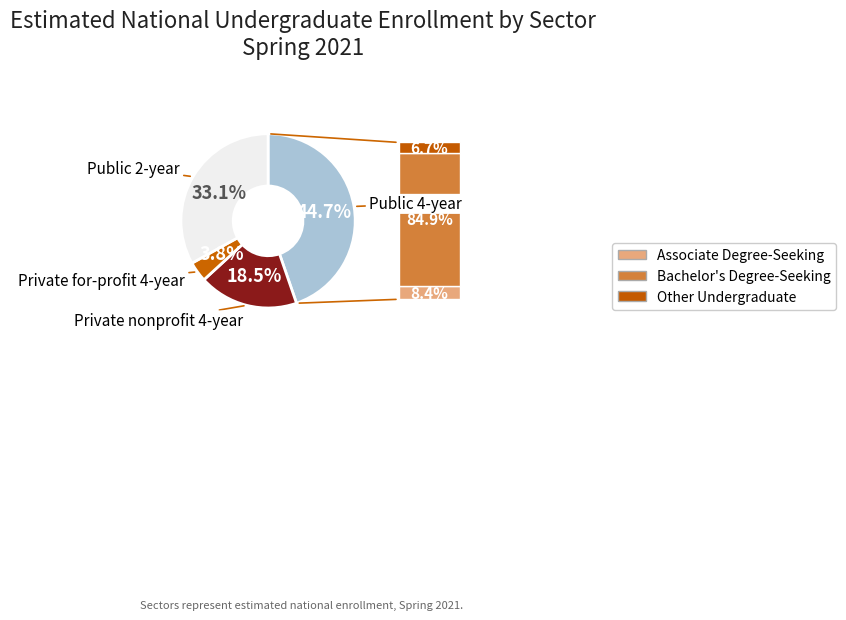

To the nearest percent, what is the combined percentage of Private for-profit 4-year and Public 4-year?

48%